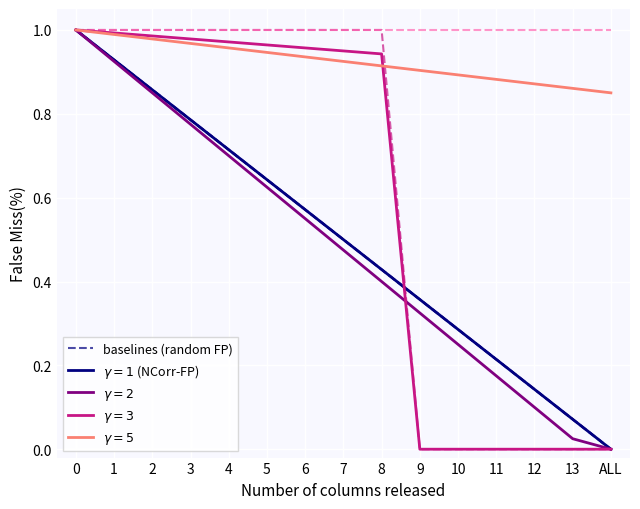

Which category has the lowest value across all series?

ALL